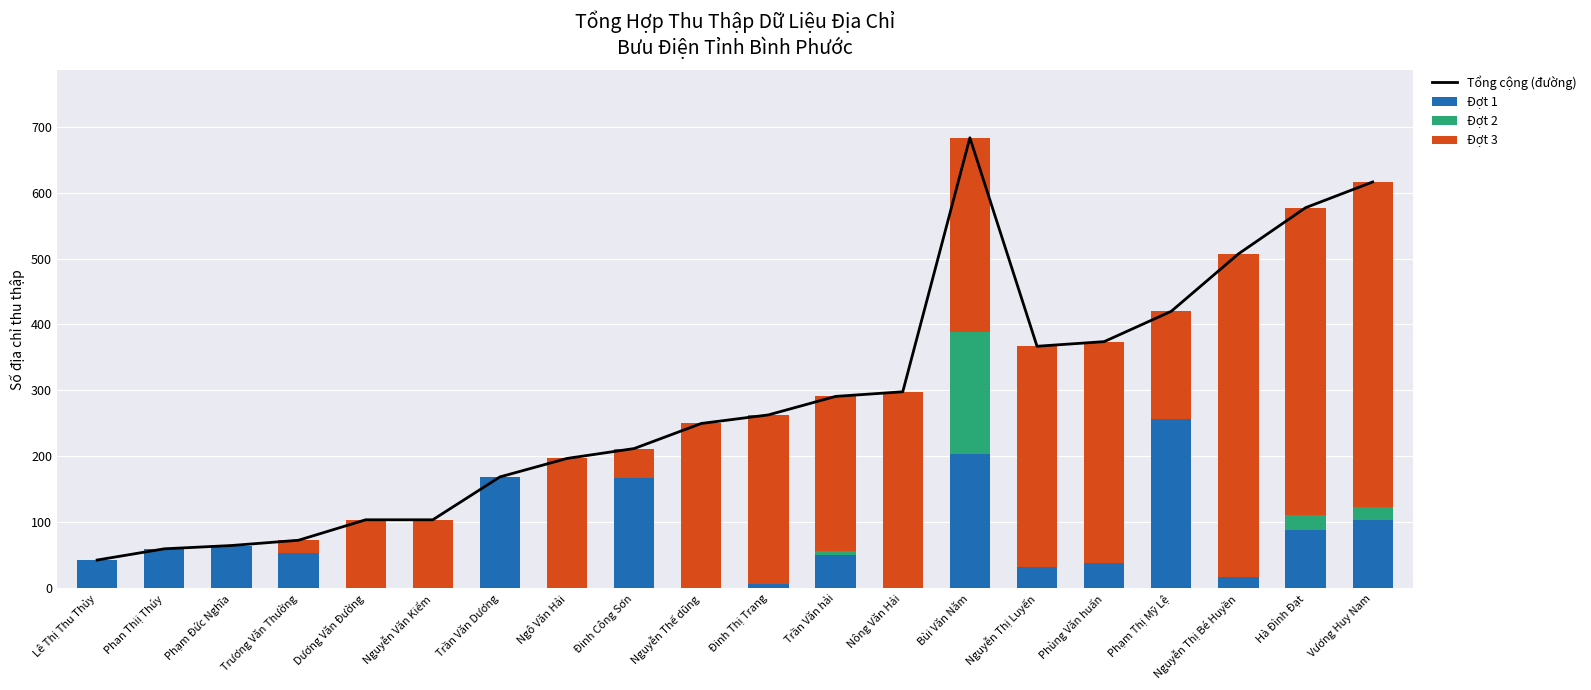

At which label does Đợt 3 reach its minimum?

Lê Thị Thu Thủy